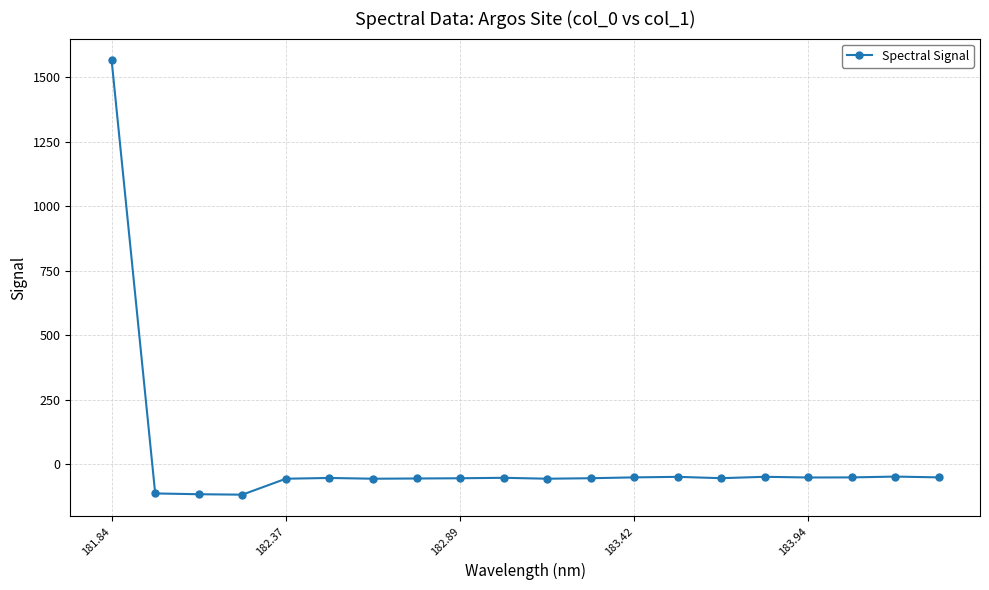

What is the average value?

18.2